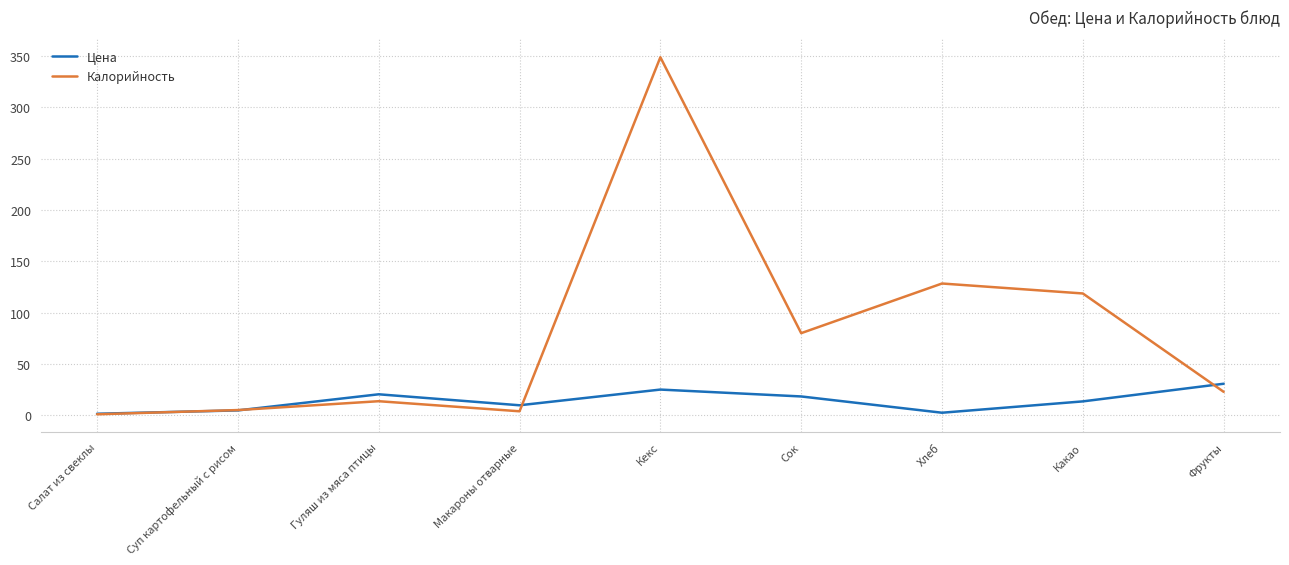

Is the value of Цена at Сок greater than the value of Калорийность at Кекс?

No